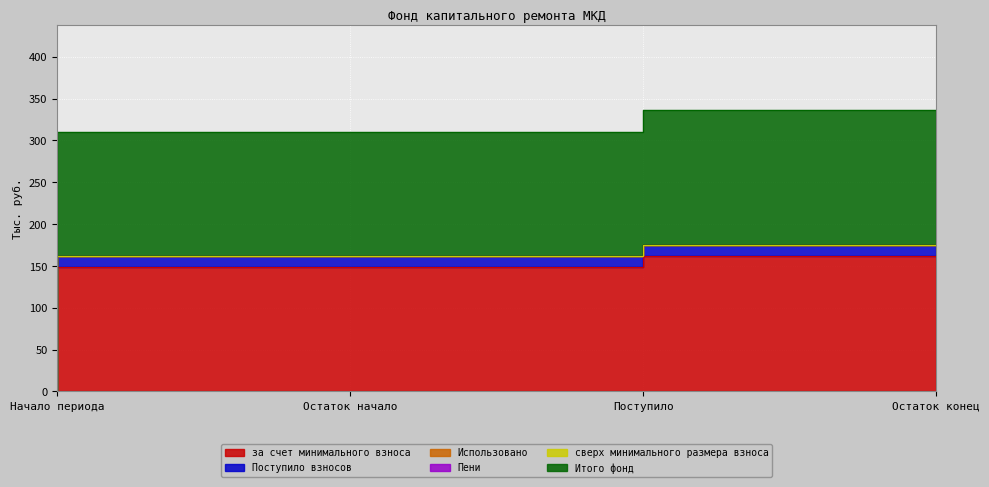

What is the sum of the за счет минимального взноса values at Начало периода and Поступило?

148.9